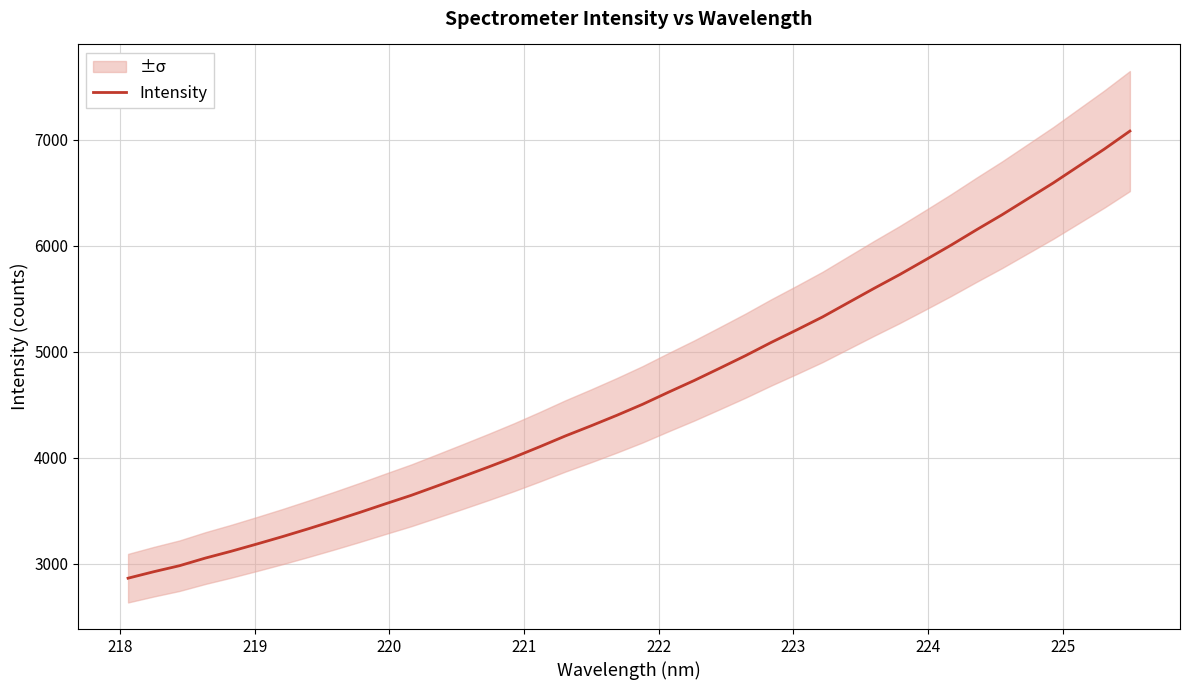

What is the minimum value for Intensity?

2862.2